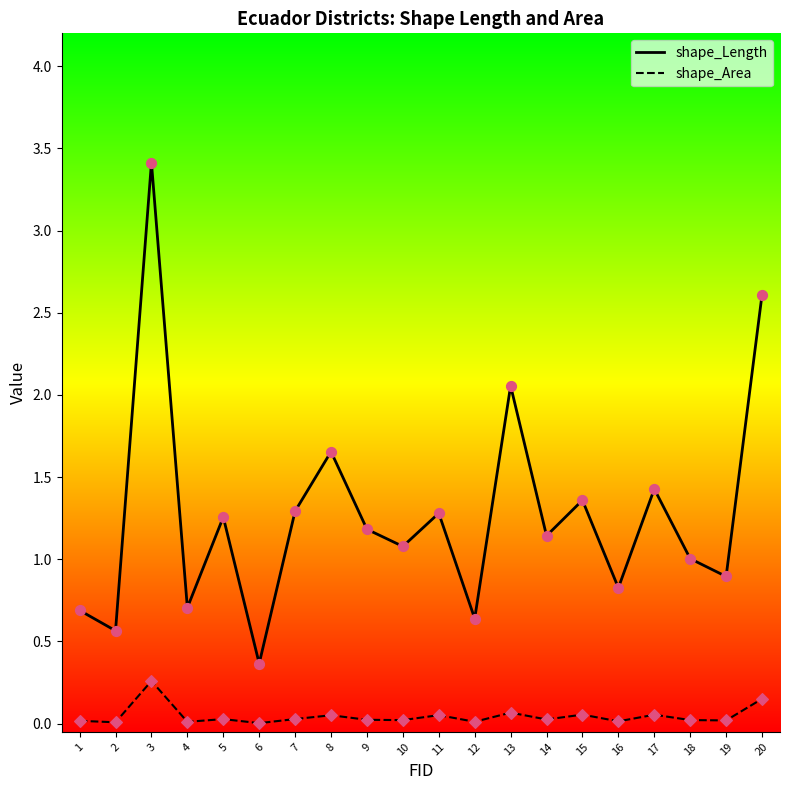

Between 17 and 18, which series saw the biggest shift?

shape_Length